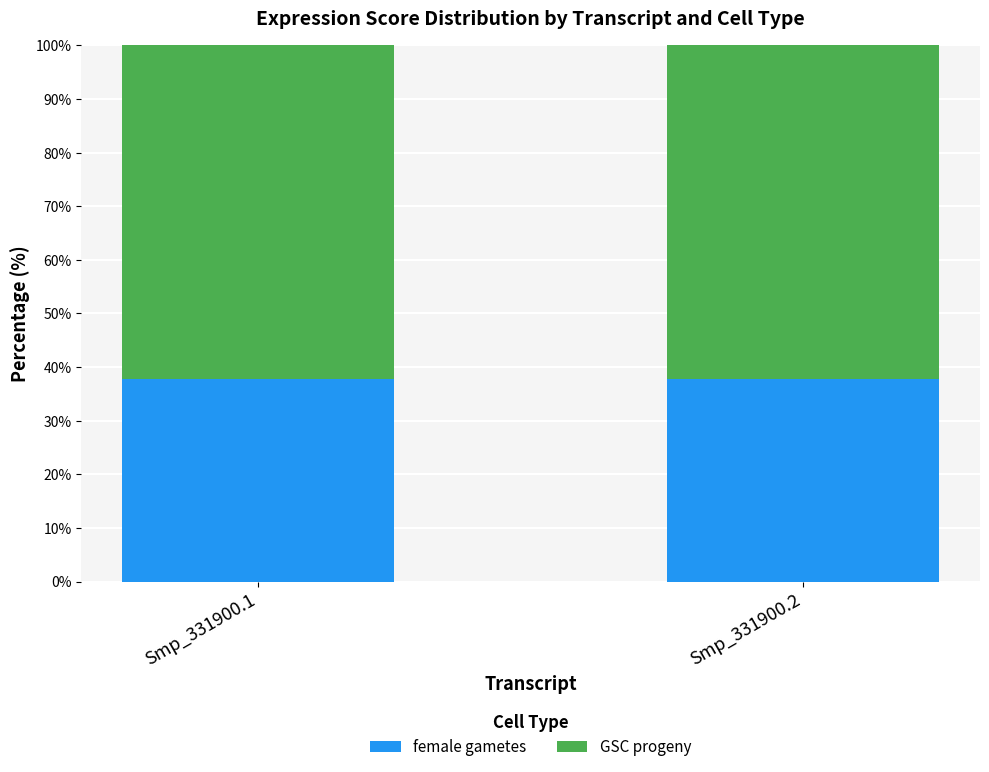

What is the average value of the female gametes series?

37.8